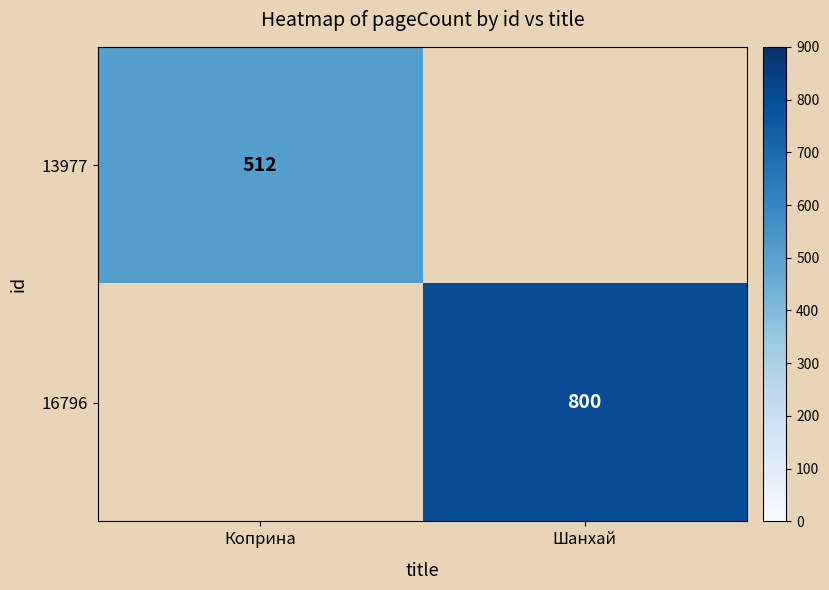

Is the value of 13977 at Коприна greater than the value of 16796 at Шанхай?

No